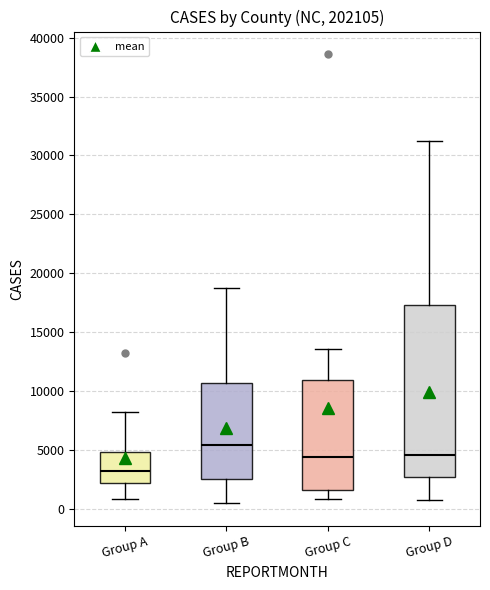

Which box is the tallest, from its lower edge to its upper edge?

Group D